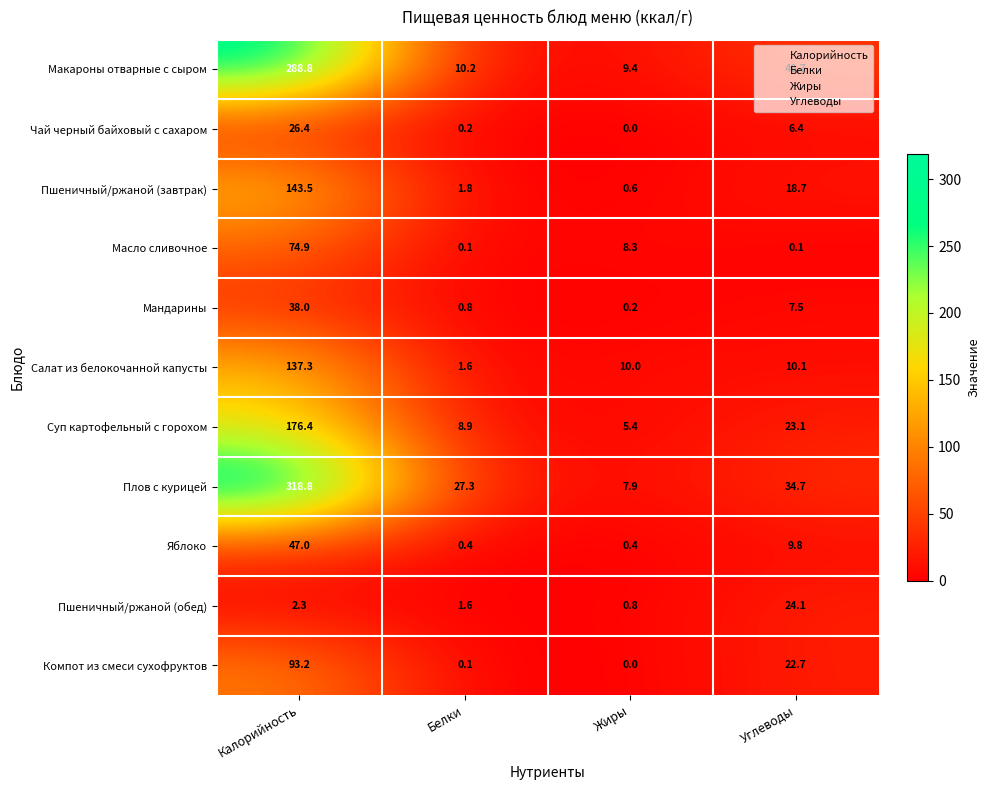

What is the difference between the second highest and second lowest values in the Мандарины series?

6.7